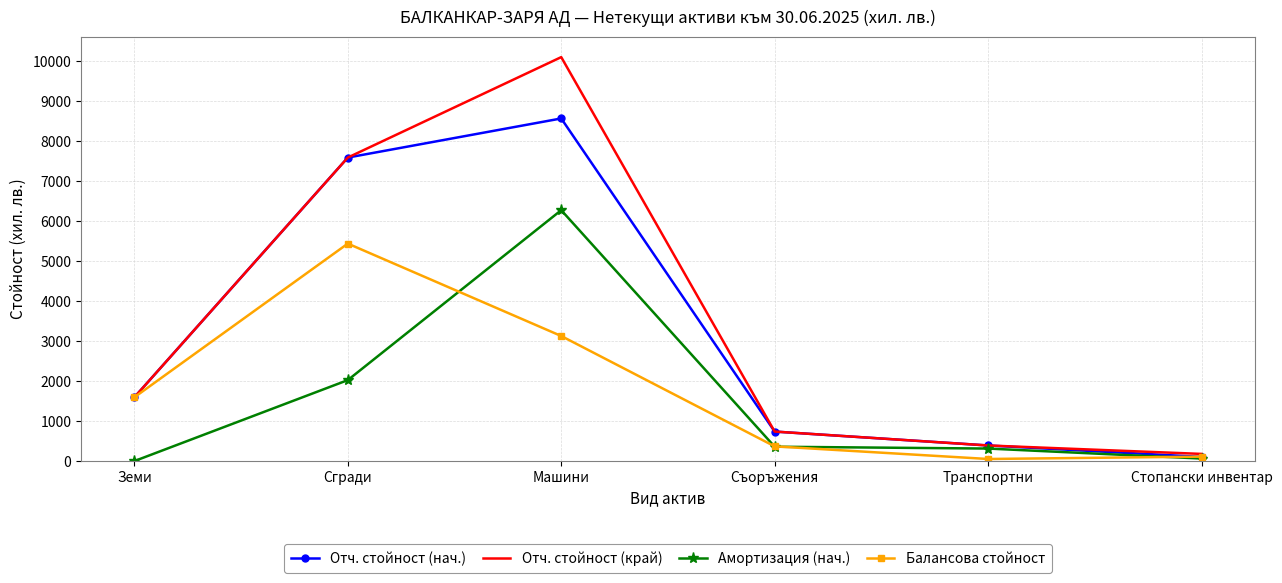

Reading left to right, transcribe all the data shown in this chart.

Отч. стойност (нач.): 1595	7591	8569	738	390	104
Отч. стойност (край): 1595	7591	10103	738	390	179
Амортизация (нач.): 0	2025	6275	359	313	63
Балансова стойност: 1595	5439	3128	368	52	111